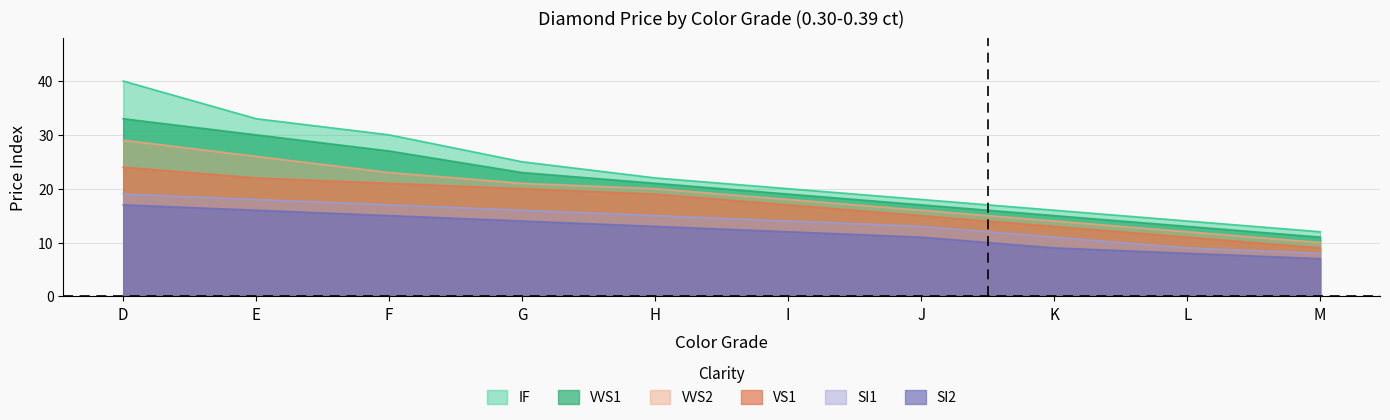

True or false: SI1 and SI2 intersect in this chart.

False